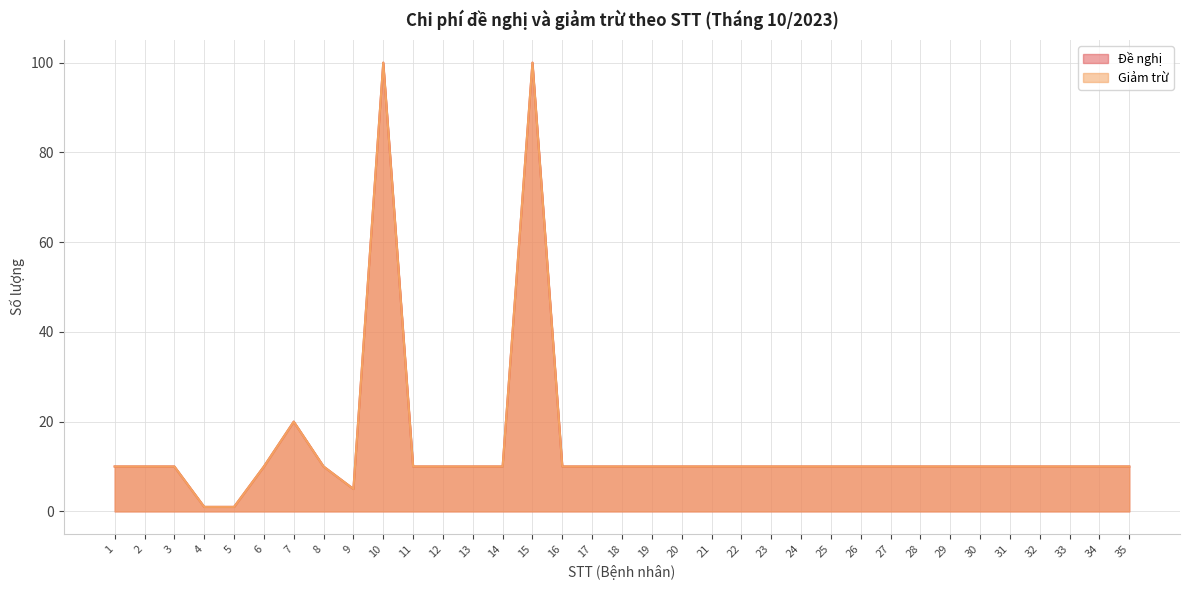

Between 26 and 18, which is larger?

26